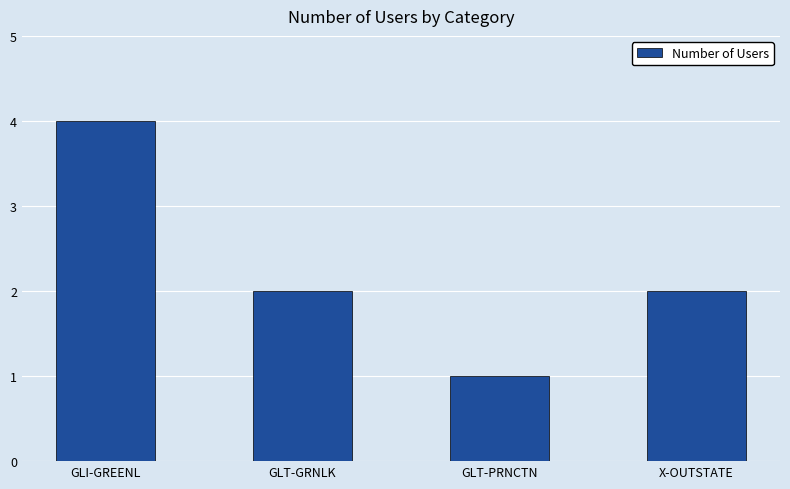

What position from the left is GLT-GRNLK?

2